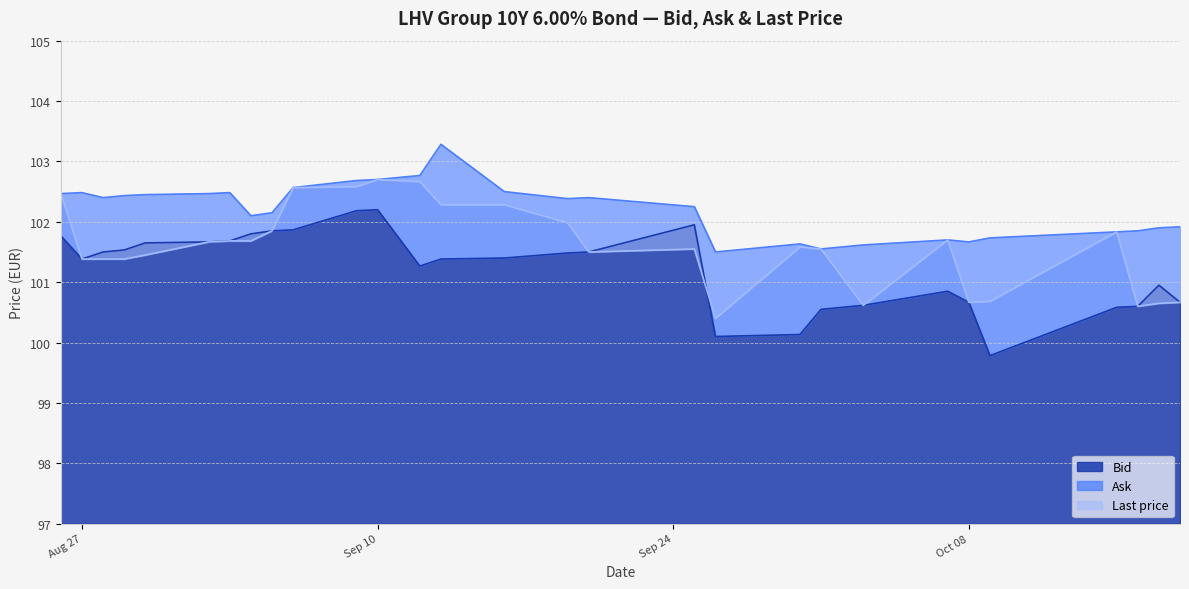

At how many categories does at least one series exceed 99?

29